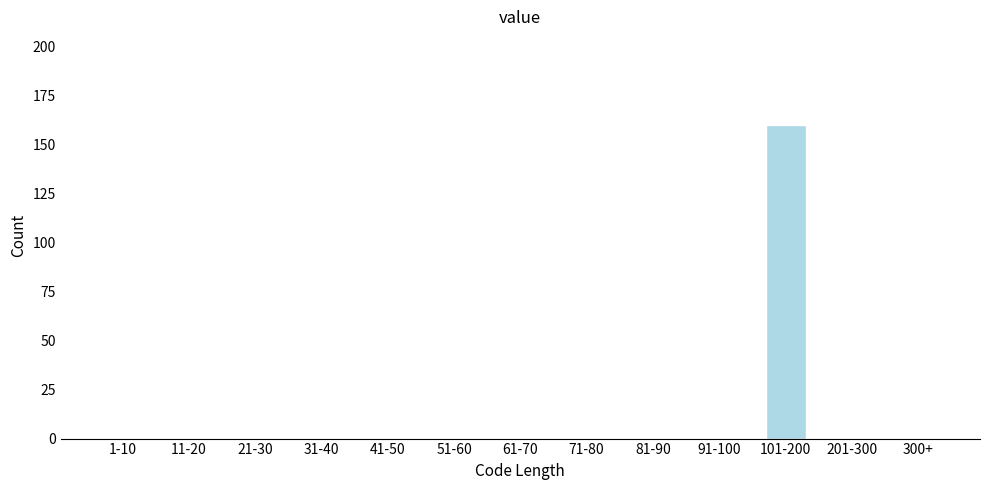

Reading right to left, transcribe all the data shown in this chart.

300+=0	201-300=0	101-200=160	91-100=0	81-90=0	71-80=0	61-70=0	51-60=0	41-50=0	31-40=0	21-30=0	11-20=0	1-10=0